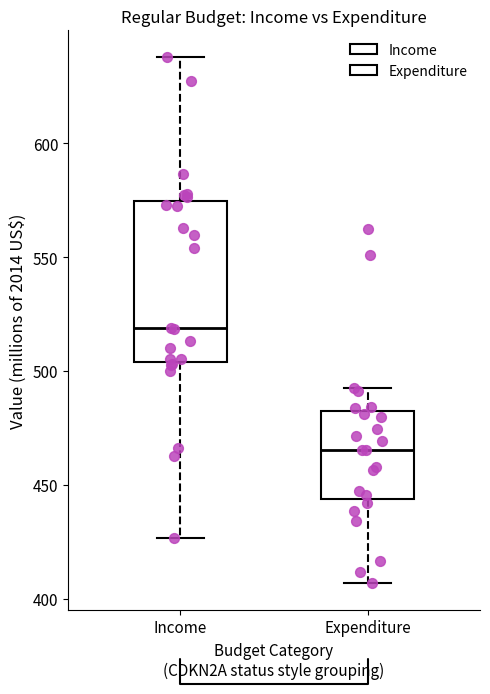

Where is the lower edge of the box for Expenditure on the y-axis? The values are not printed on the chart, so give them approximately, as read against the axis.

445